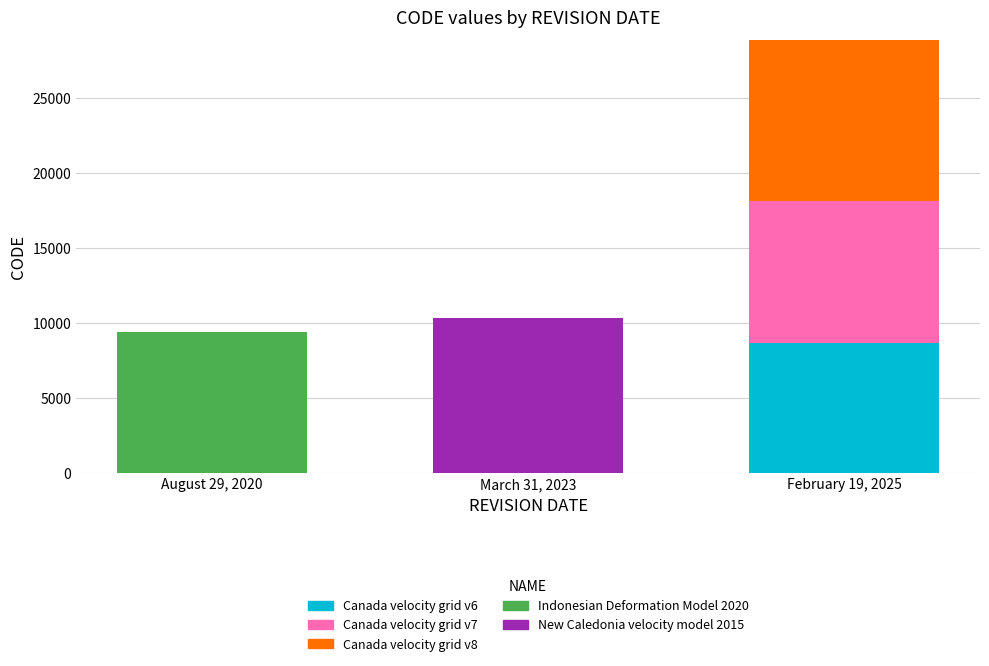

At which category is the sum across all series the highest?

February 19, 2025